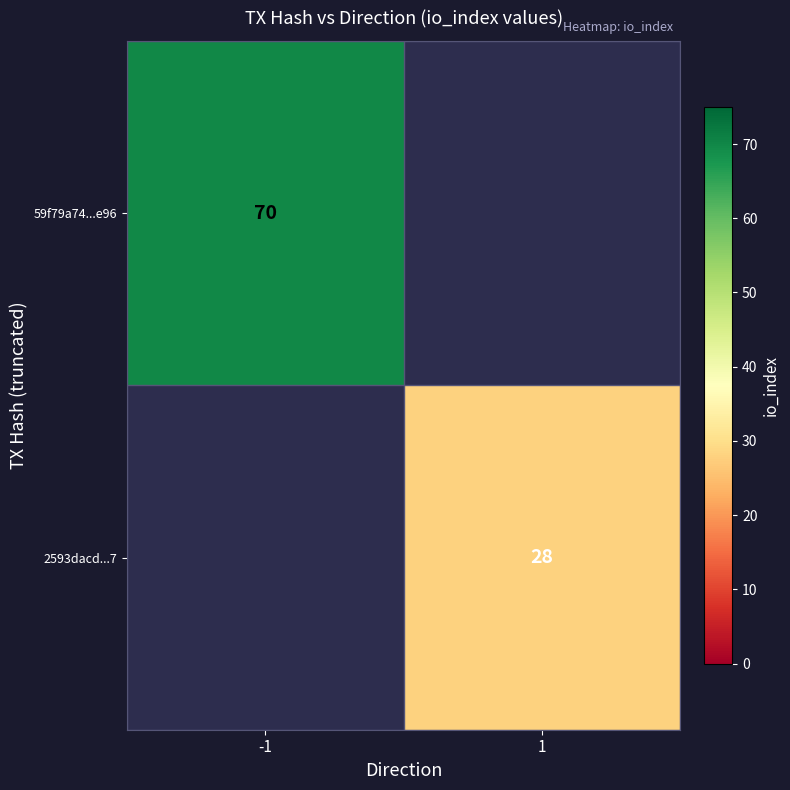

Is the value of 2593dacd...7 at 1 greater than the value of 59f79a74...e96 at -1?

No